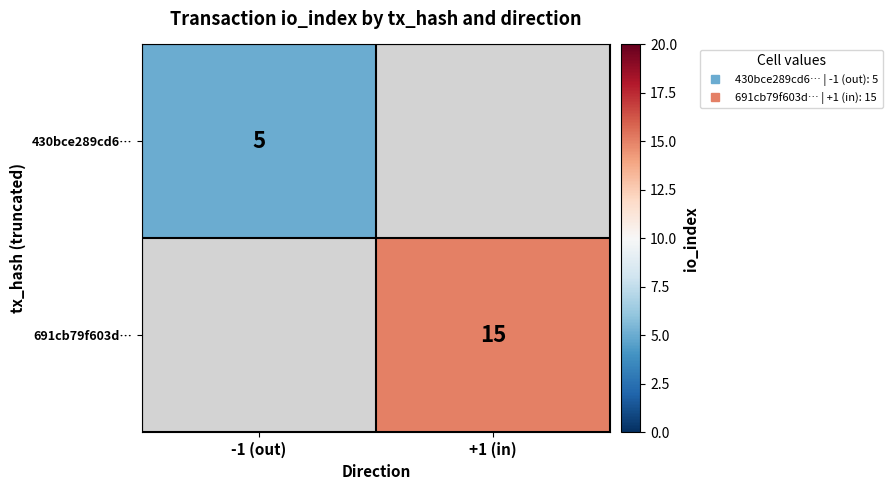

Rank the categories by 430bce289cd6… value from highest to lowest.

-1 (out), +1 (in)